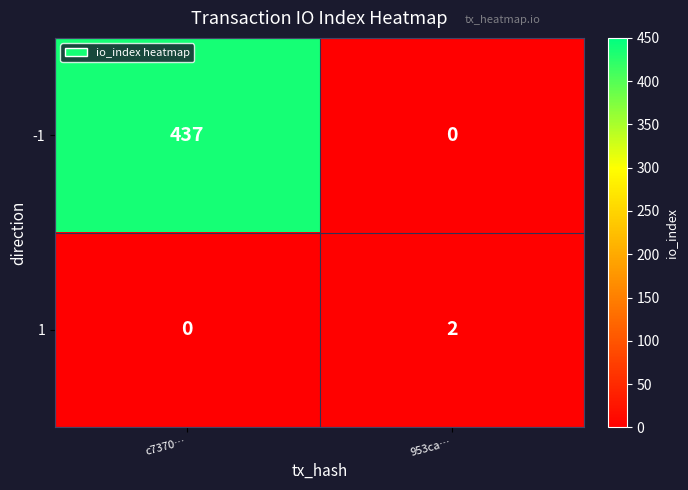

Reading left to right, what are all the values shown in this chart?

-1: 437	0
1: 0	2